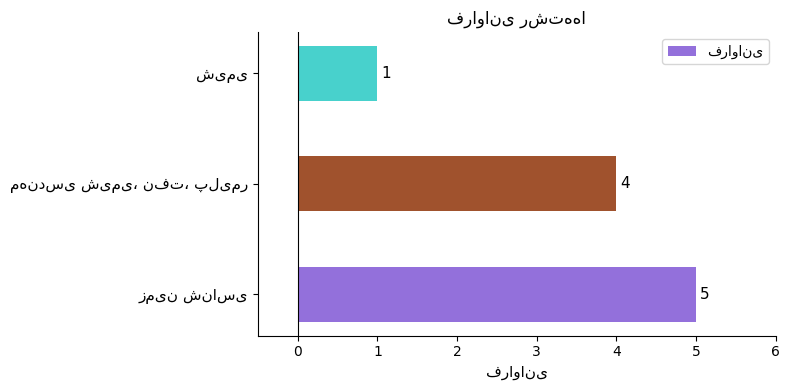

What is the average value?

3